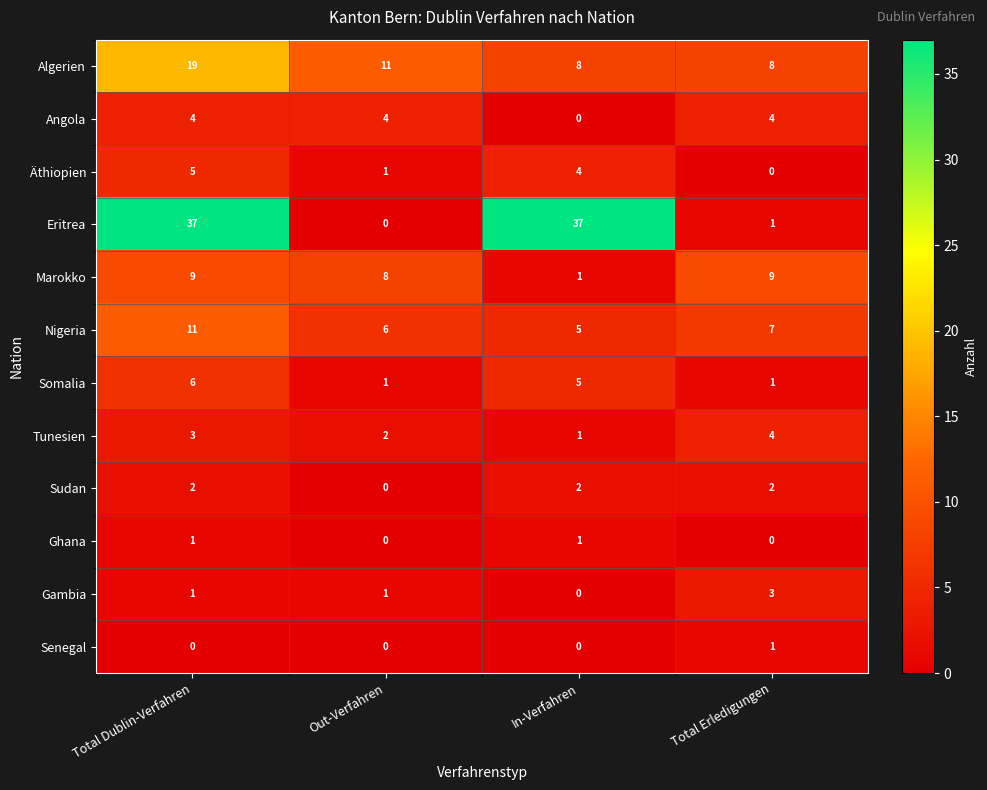

Which series has the widest spread of values?

Eritrea